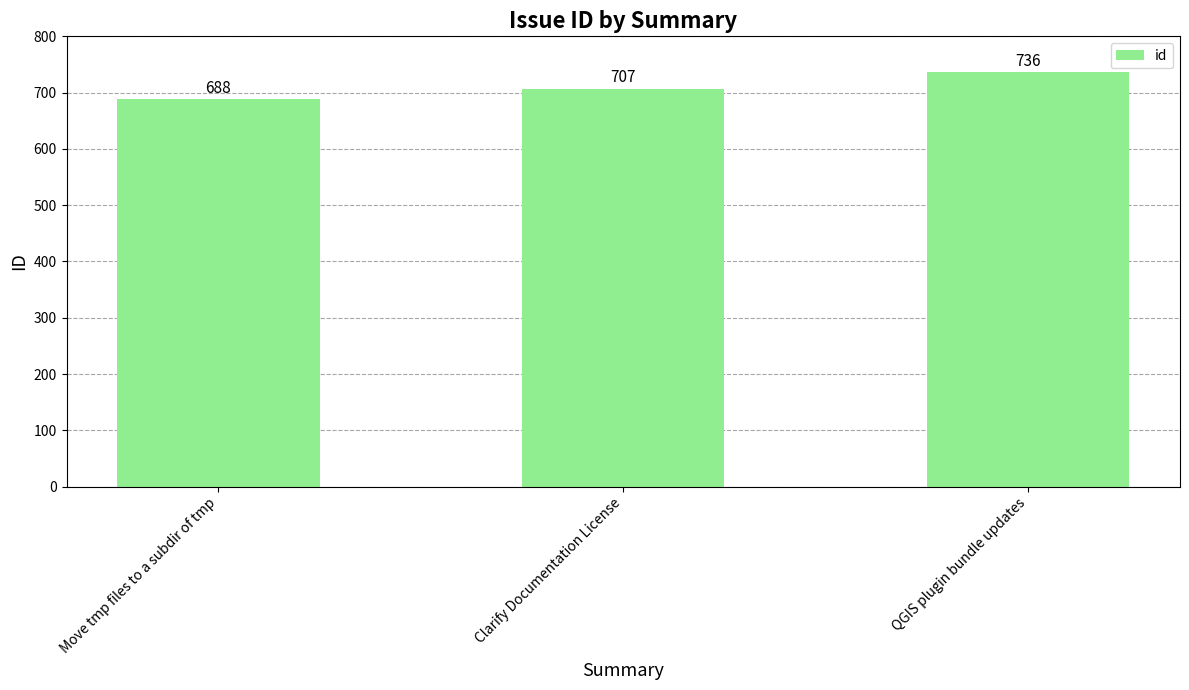

Which has a higher value, Move tmp files to a subdir of tmp or QGIS plugin bundle updates?

QGIS plugin bundle updates